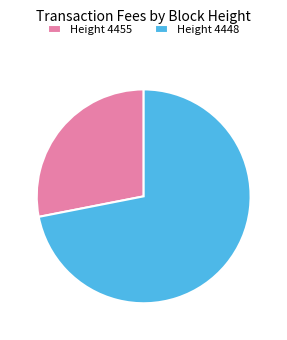

Rank the categories by value from highest to lowest.

Height 4448, Height 4455